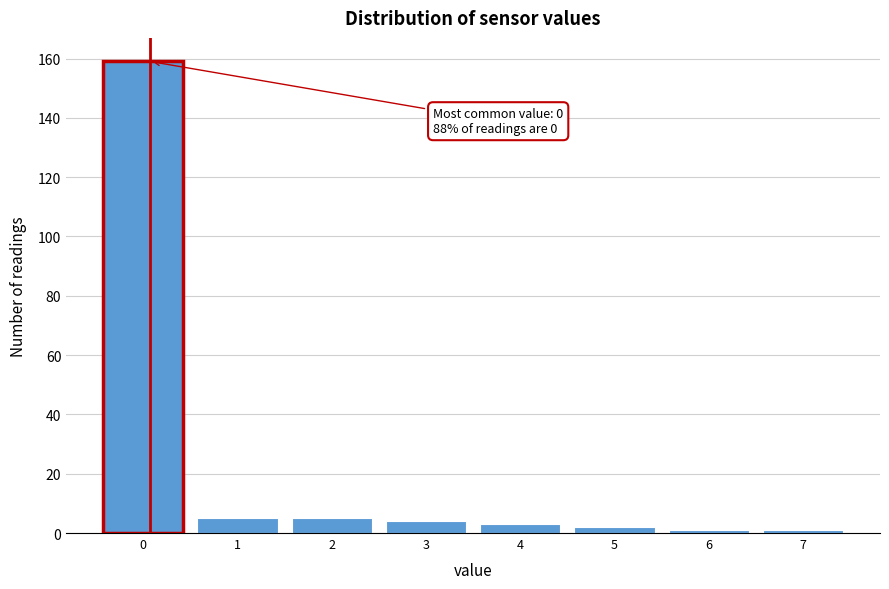

Reading right to left, extract all data points from this chart.

7=1	6=1	5=2	4=3	3=4	2=5	1=5	0=159